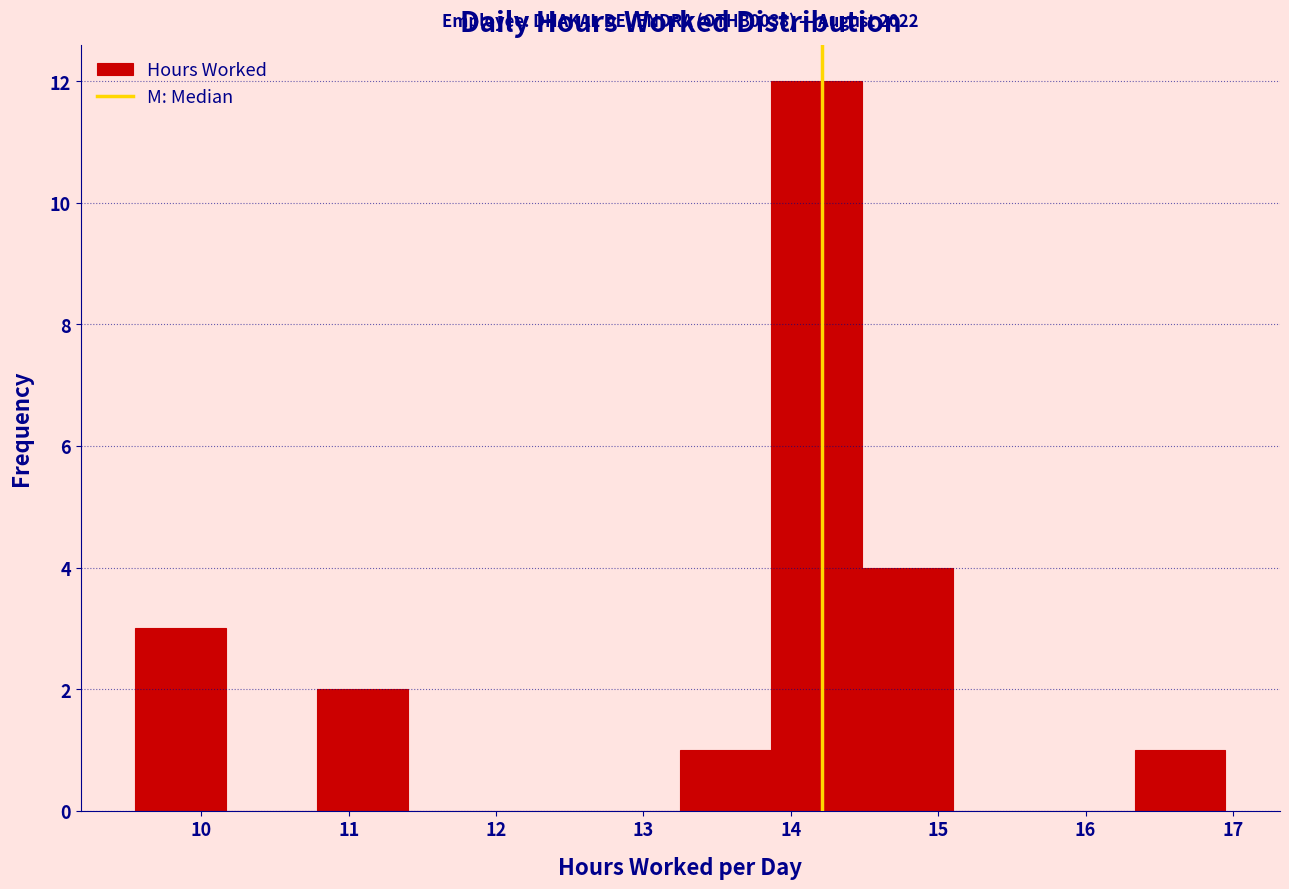

Over which range of the x-axis is the bar tallest?

13.9 to 14.5